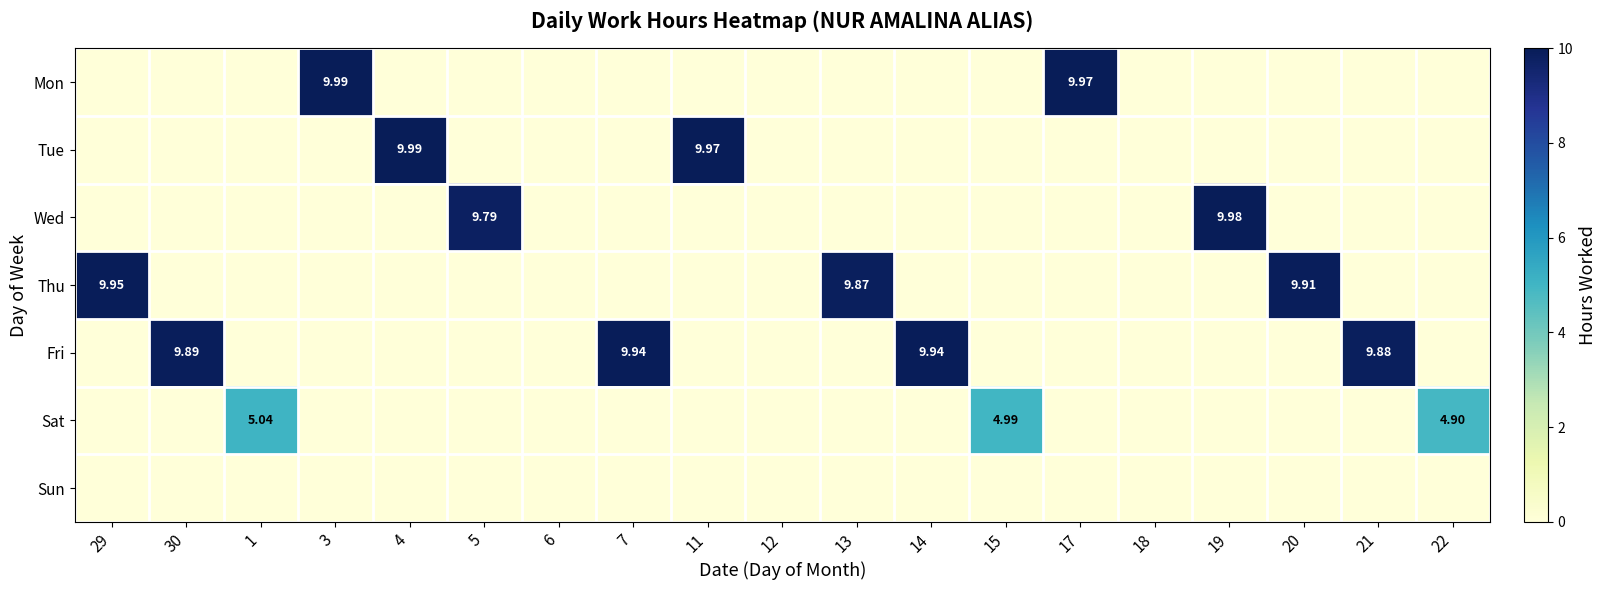

What is the average value of the Mon series?

1.1